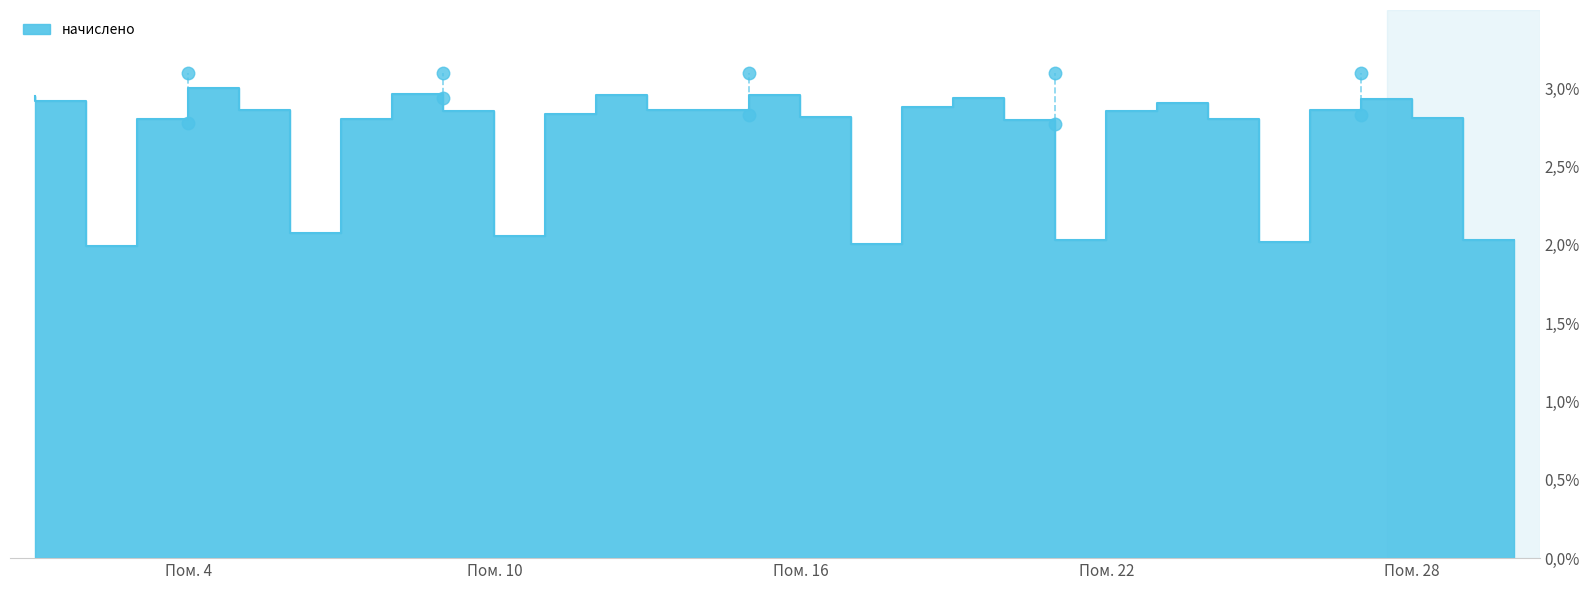

Does the chart display data point markers on the line(s)?

No